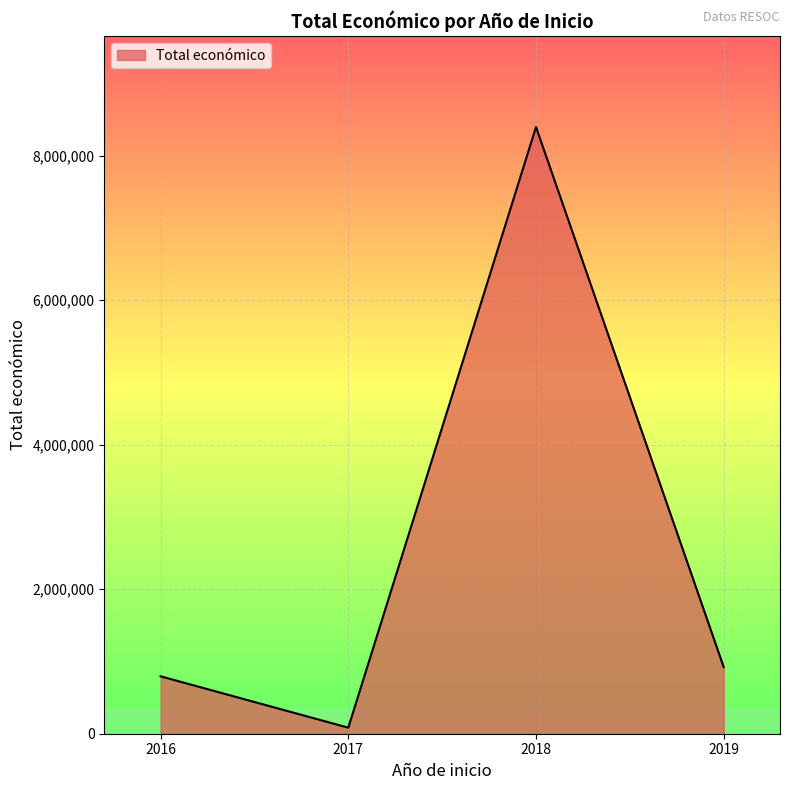

At which category does the data reach its first local valley?

2017